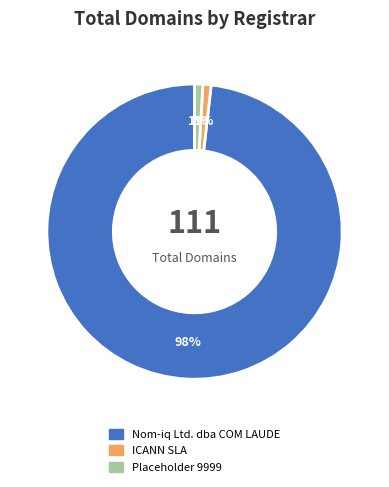

Combined, do ICANN SLA and Placeholder 9999 account for over 50%?

No